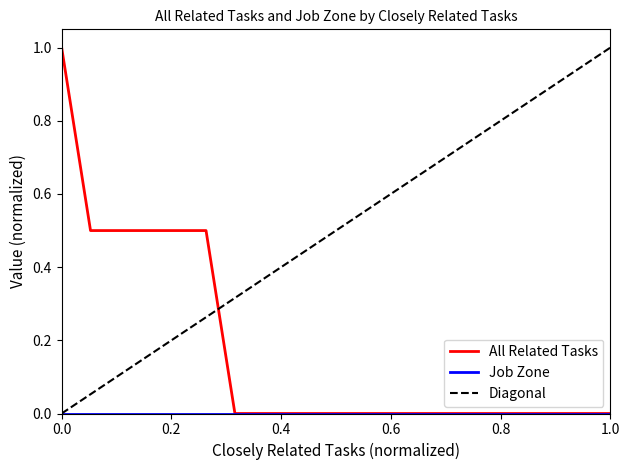

What is the sum of all values?

3.5